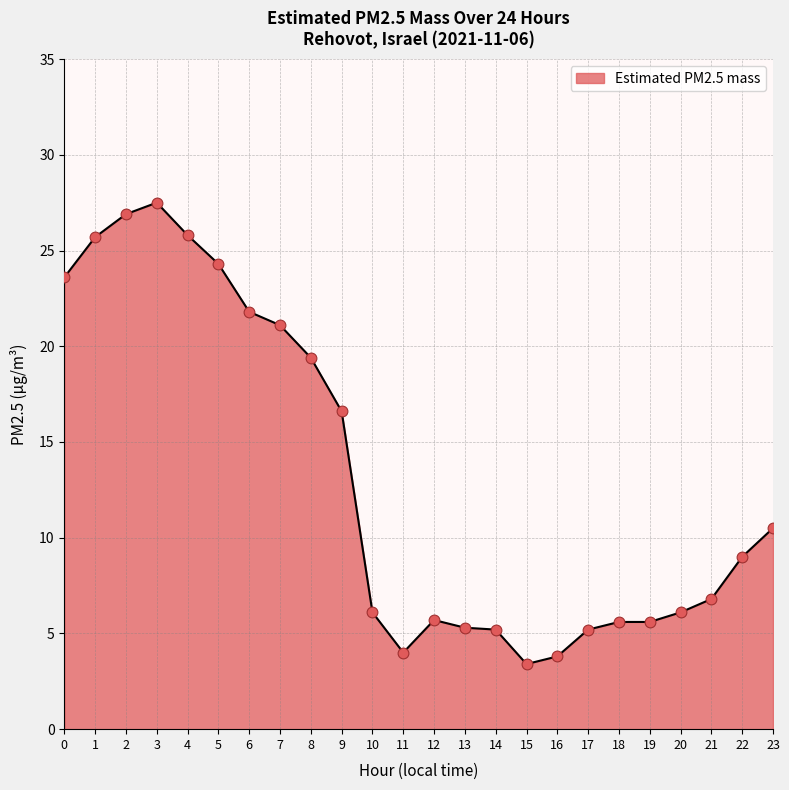

What is the ratio of the value at 10 to the value at 8?

0.3